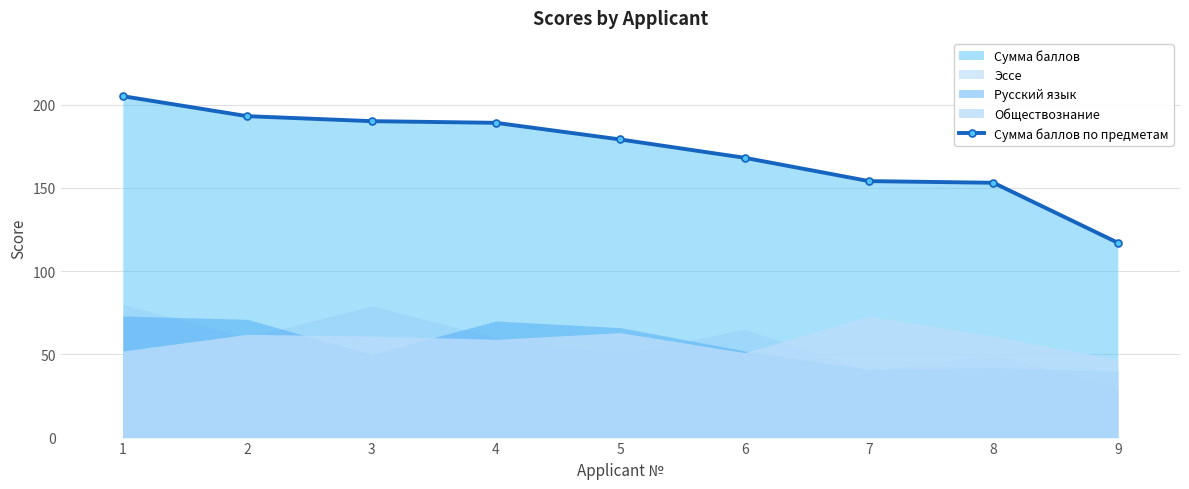

How many data points are above 179?

4